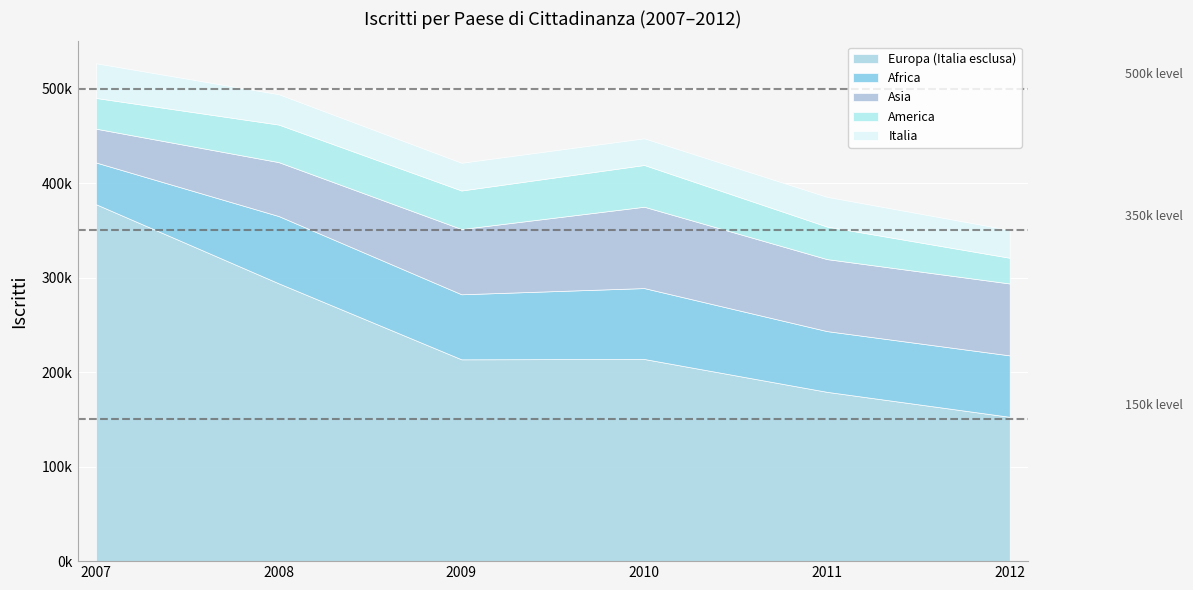

Reading left to right, list all the values displayed in this chart.

Europa (Italia esclusa): 2007=377687	2008=293962	2009=213540	2010=213905	2011=179138	2012=152695
Africa: 2007=44164	2008=71191	2009=68833	2010=75035	2011=64283	2012=65025
Asia: 2007=35771	2008=57067	2009=69042	2010=86076	2011=76176	2012=76078
America: 2007=32489	2008=39739	2009=40778	2010=44188	2011=34435	2012=27219
Italia: 2007=36693	2008=32118	2009=29330	2010=28192	2011=31466	2012=29467